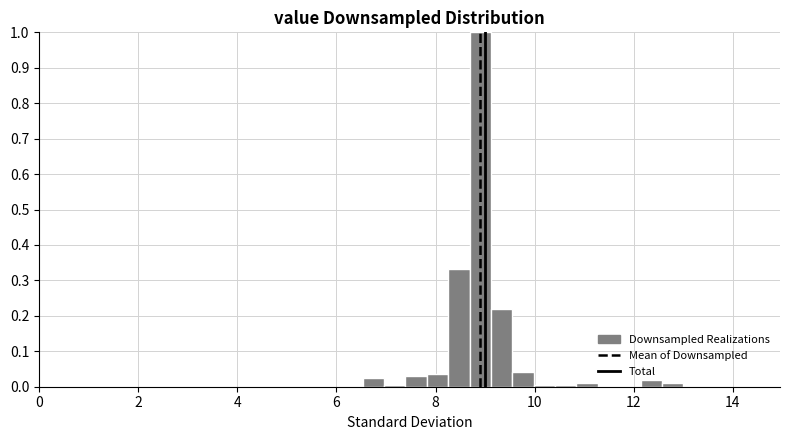

Around what value on the x-axis is the tallest bar? Give the approximate position of its centre, as read against the axis.

9.0